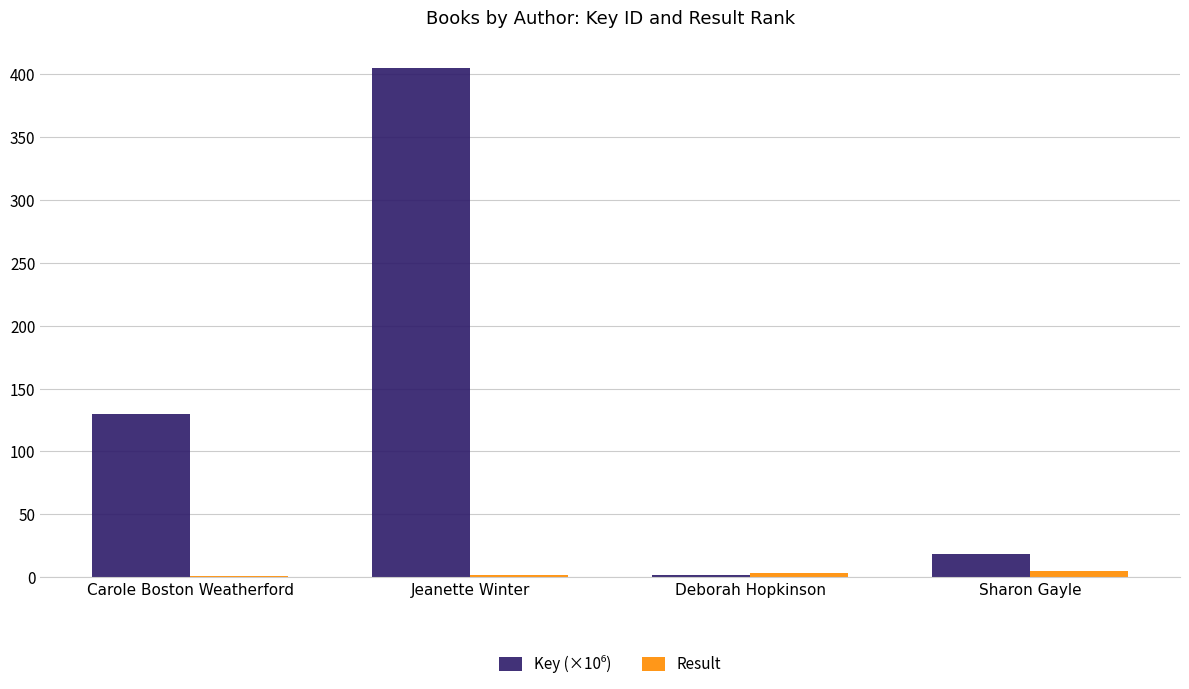

Are the bars grouped side by side (vs. stacked)?

Yes